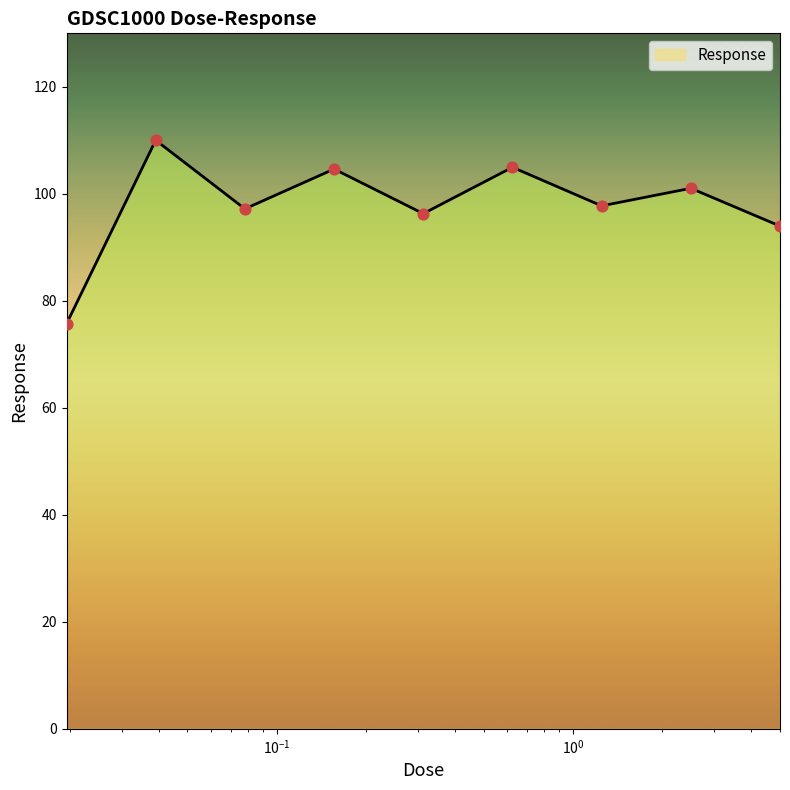

What is the ratio of the value at 5.0 to the value at 0.15625?

0.9